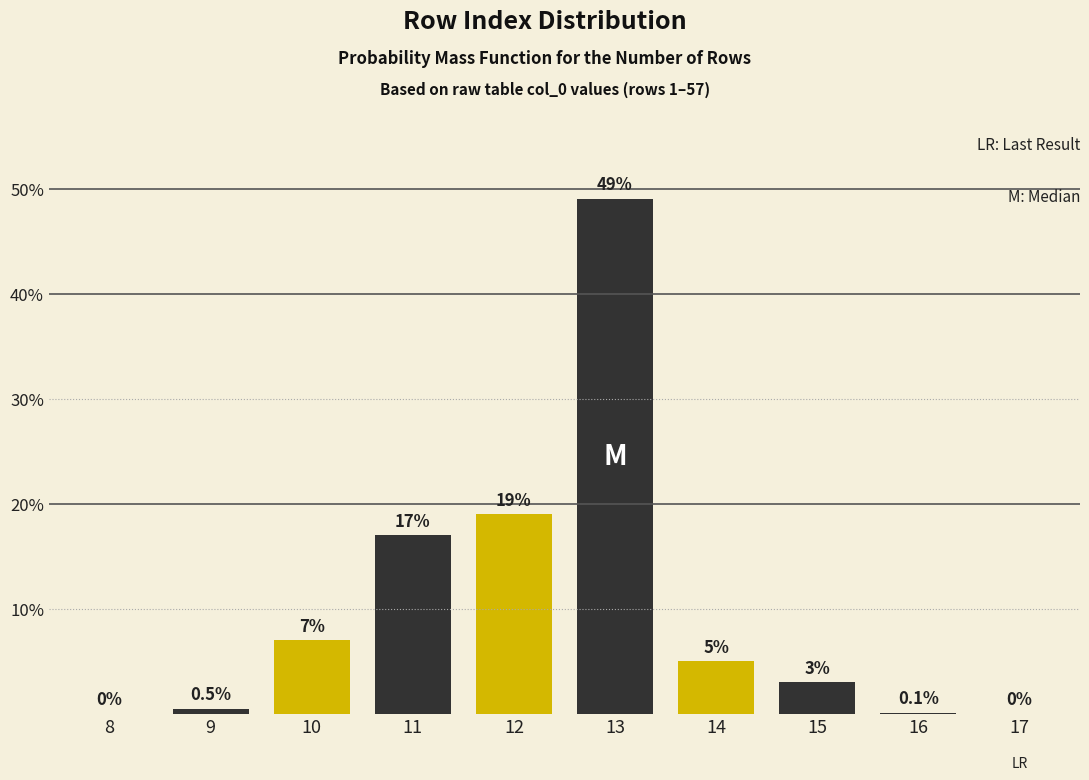

Reading left to right, list all the values displayed in this chart.

8=0.0	9=0.5	10=7.0	11=17.0	12=19.0	13=49.0	14=5.0	15=3.0	16=0.1	17=0.0